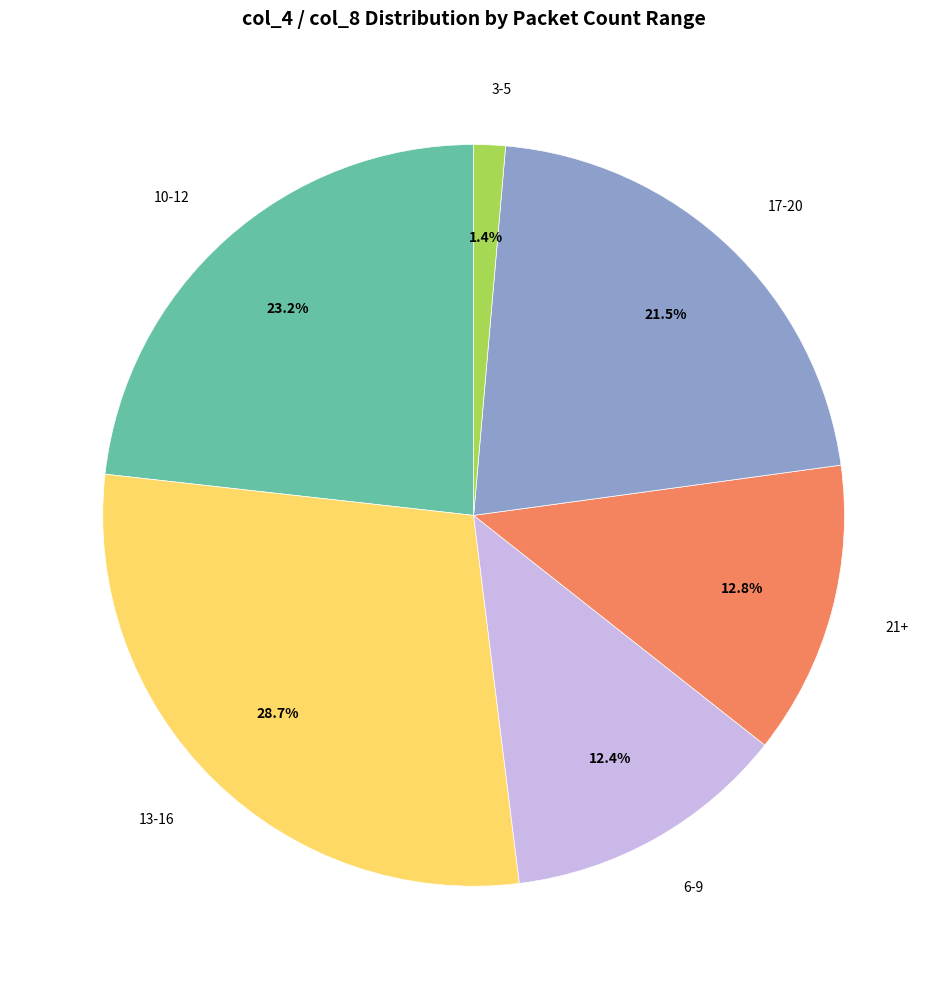

Is there a majority slice in this chart?

No